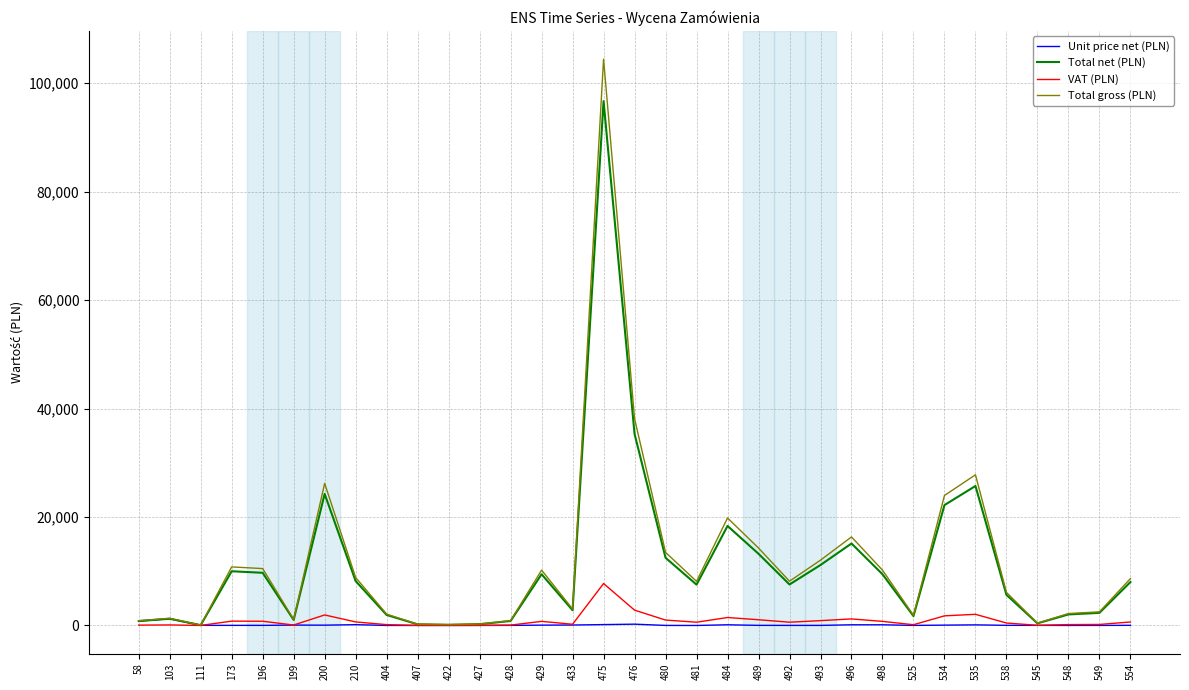

What is the minimum value for Total net (PLN)?

61.2